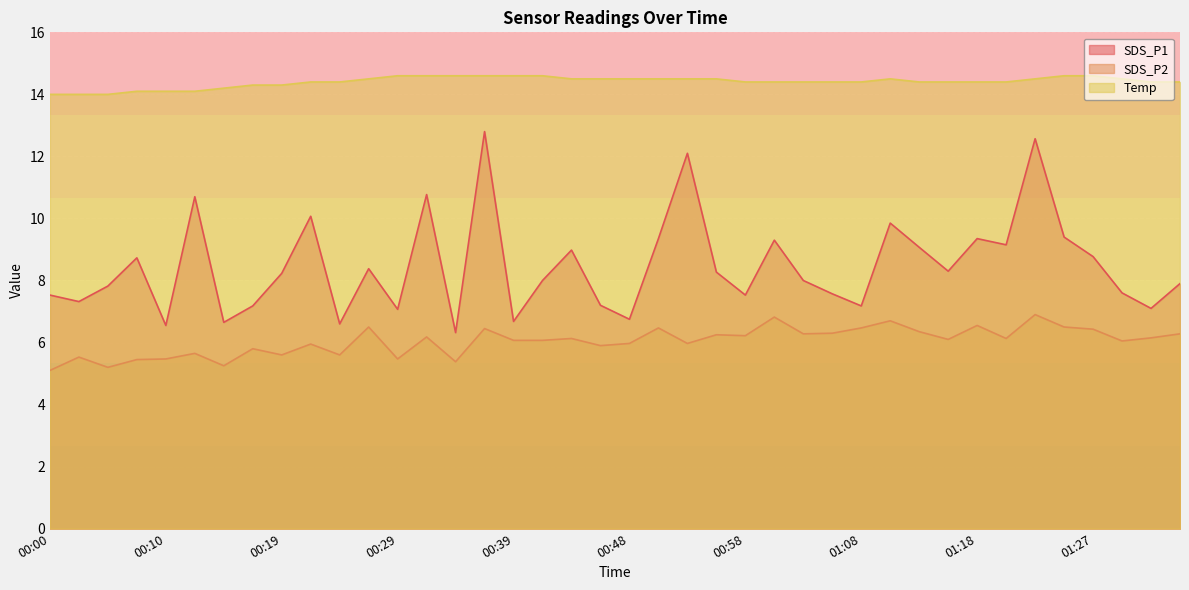

How many data points in SDS_P1 are less than 8?

18